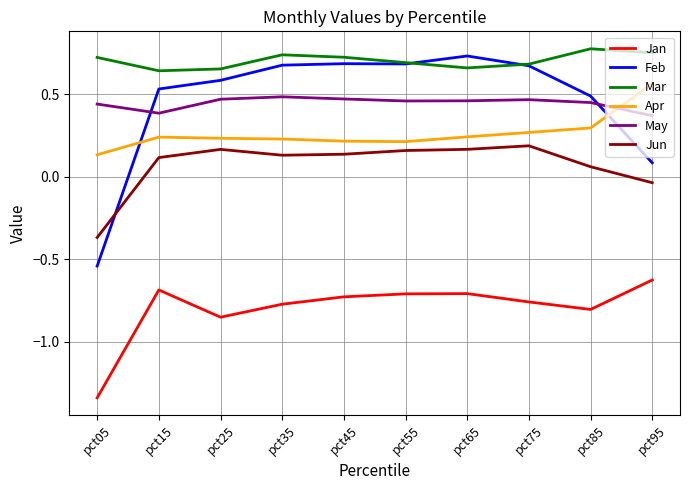

Between pct25 and pct95, which series saw the biggest shift?

Feb